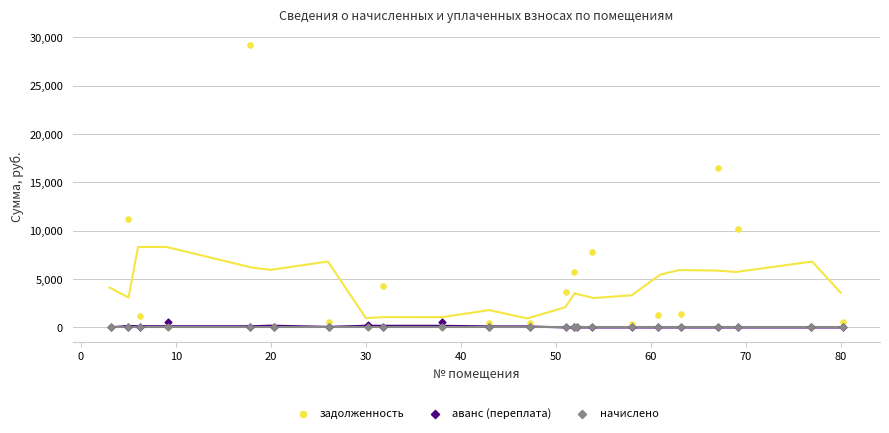

Which series contains the highest Y value?

задолженность